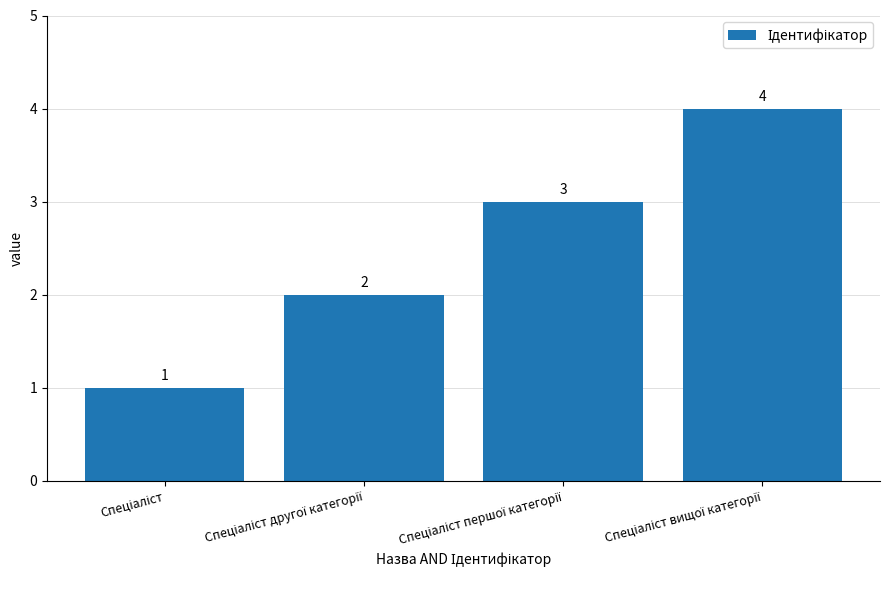

What is the smallest value displayed?

1